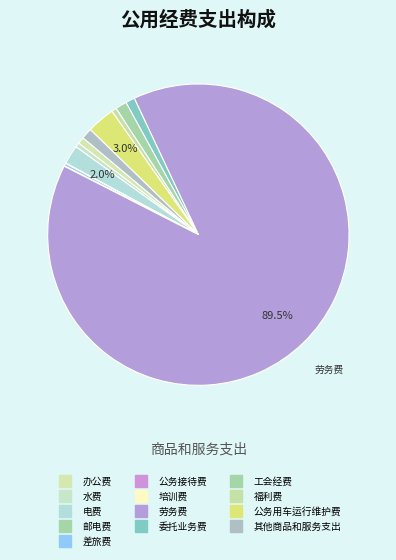

To the nearest percent, what is the difference between the largest and smallest slice percentages?

89%